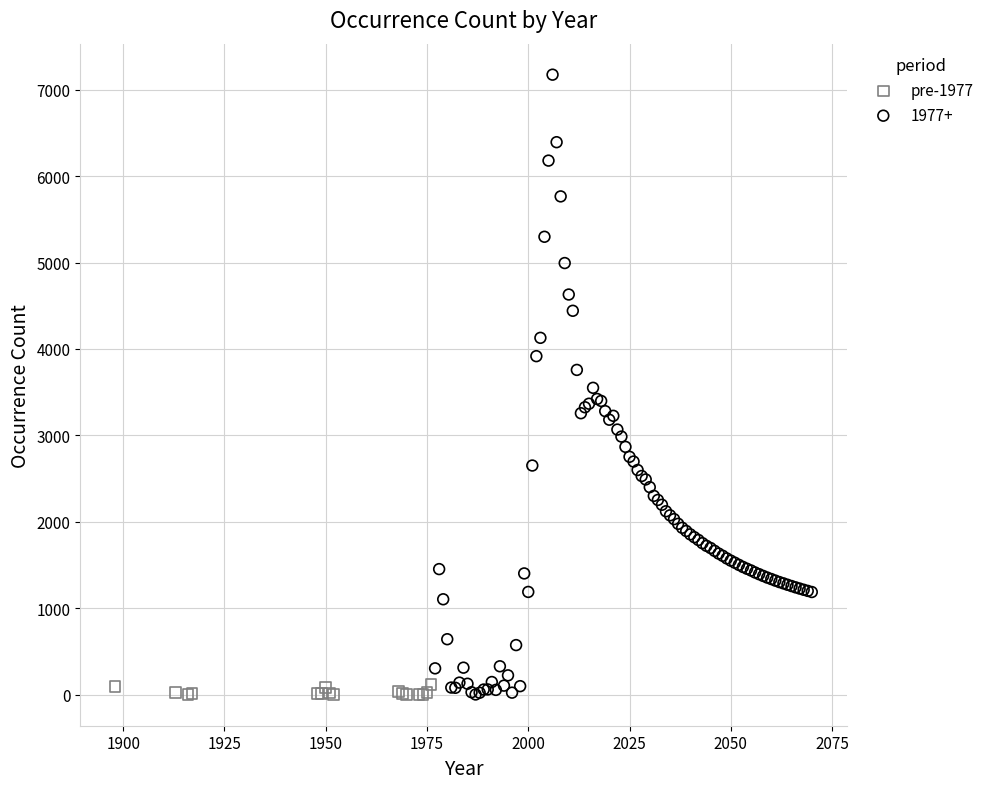

Which series has the widest spread of Y values?

1977+